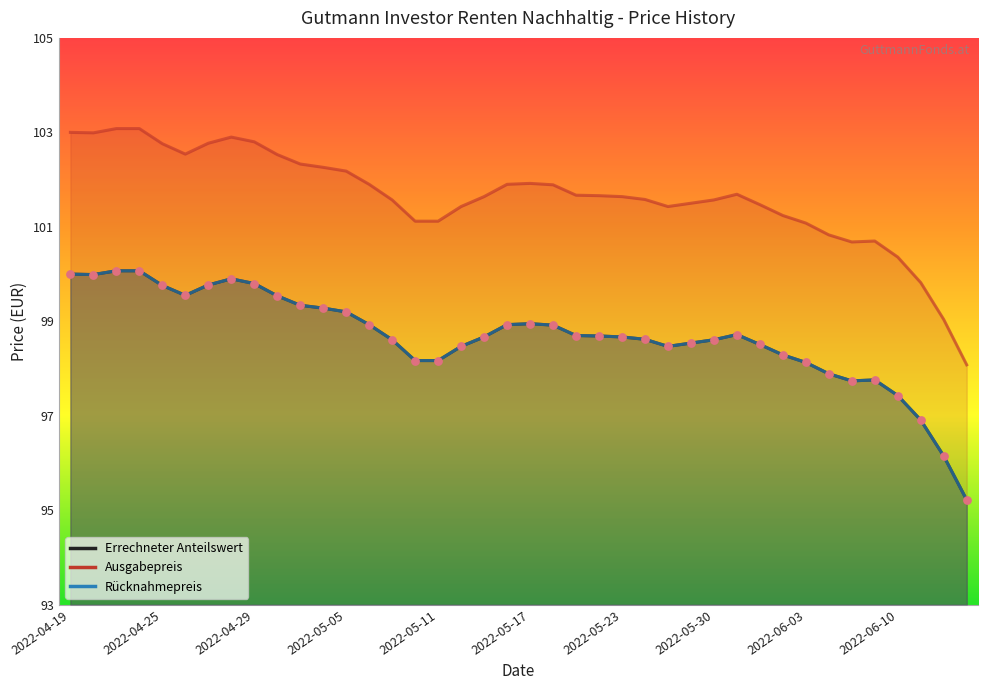

At how many categories does at least one series exceed 95?

40